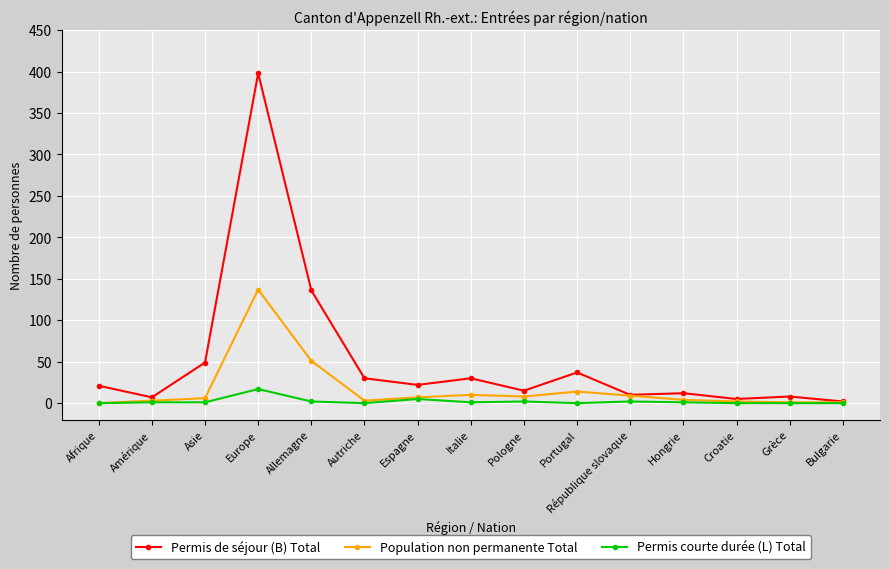

True or false: Permis de séjour (B) Total has more than 2 interior local peaks.

True